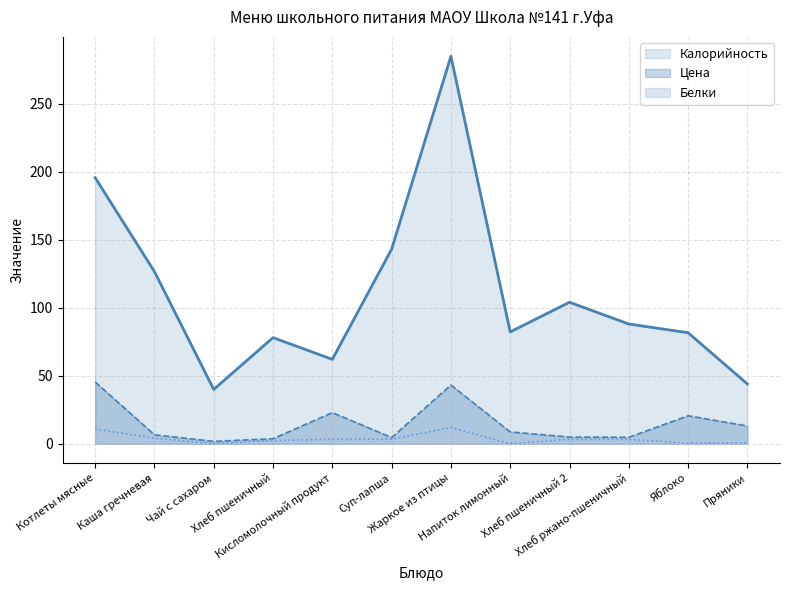

At how many categories does at least one series exceed 75?

9